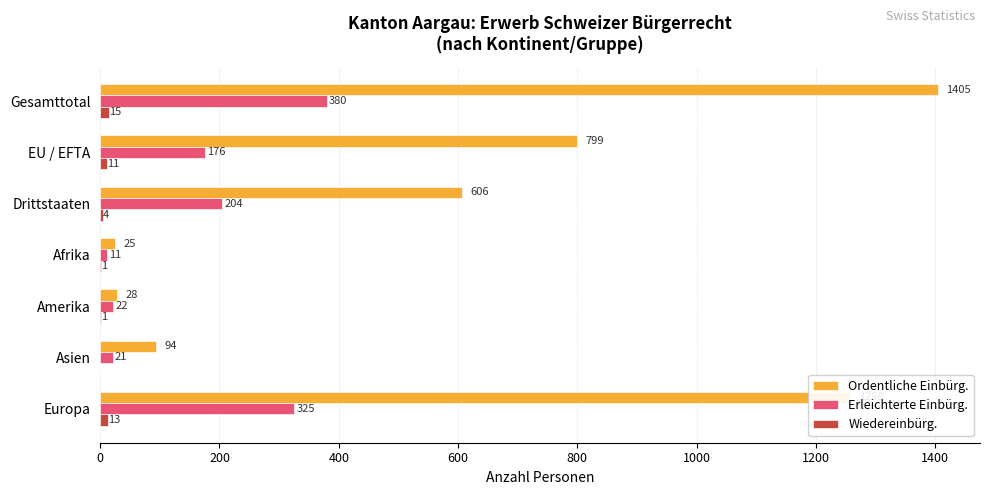

Which series has the largest range (max minus min)?

Ordentliche Einbürg.